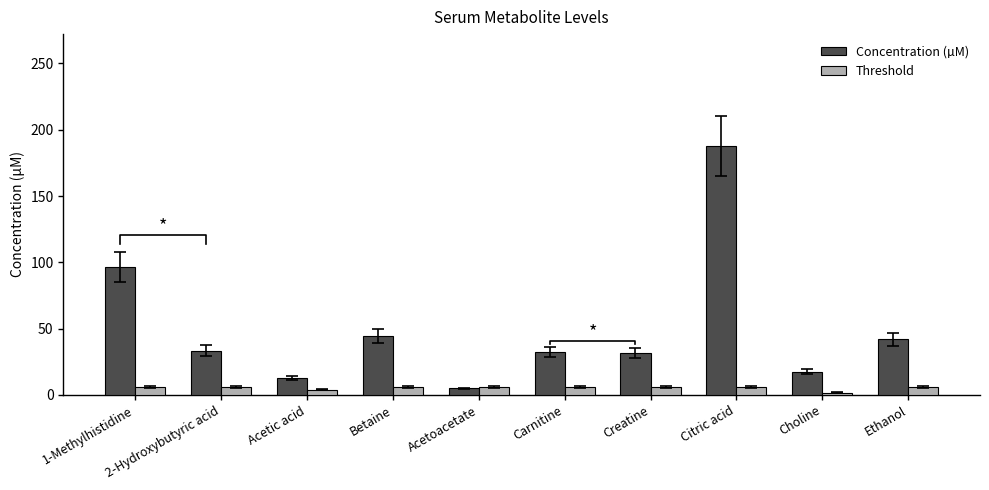

At which category is the sum across all series the highest?

Citric acid